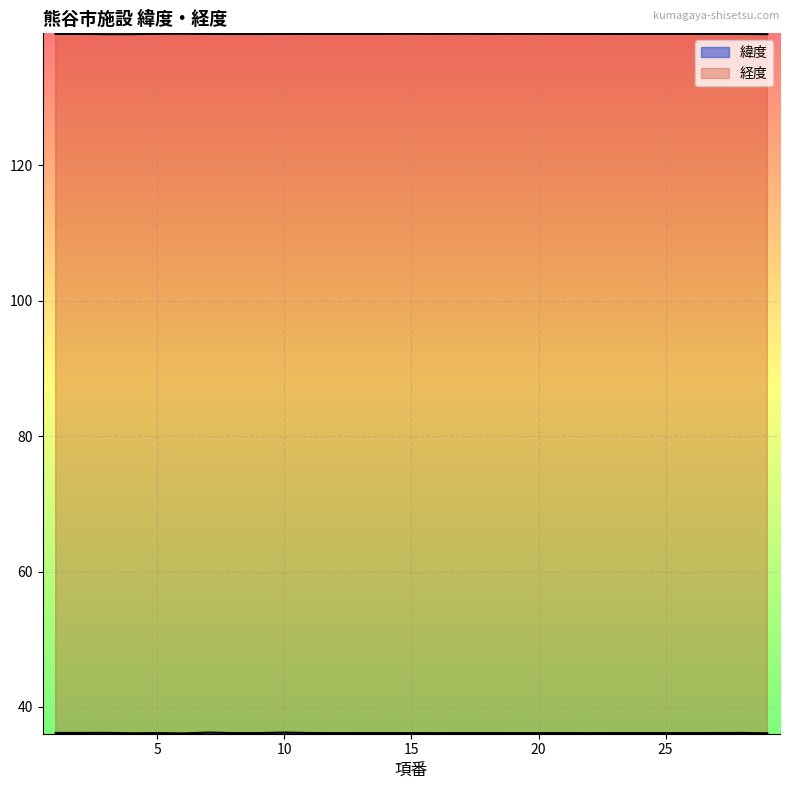

Read the 経度 value at 5.

139.4